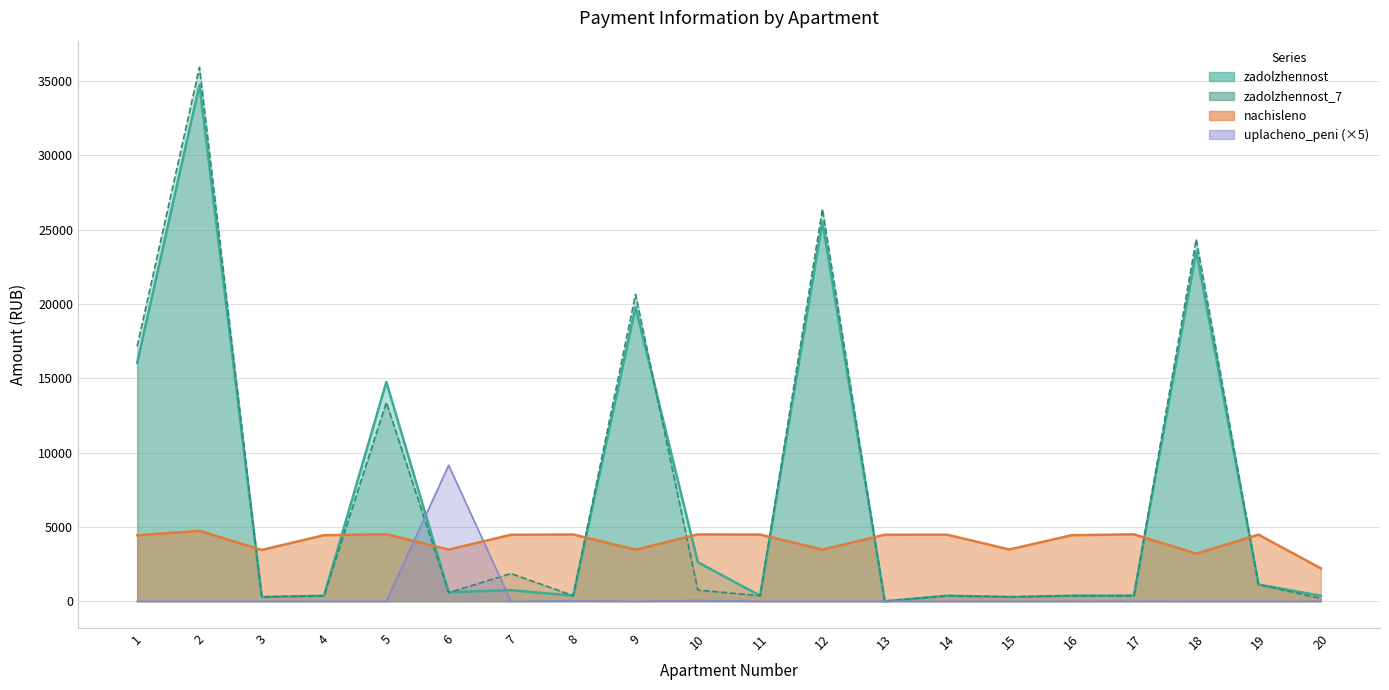

What is the average value of the uplacheno_peni series?

461.8